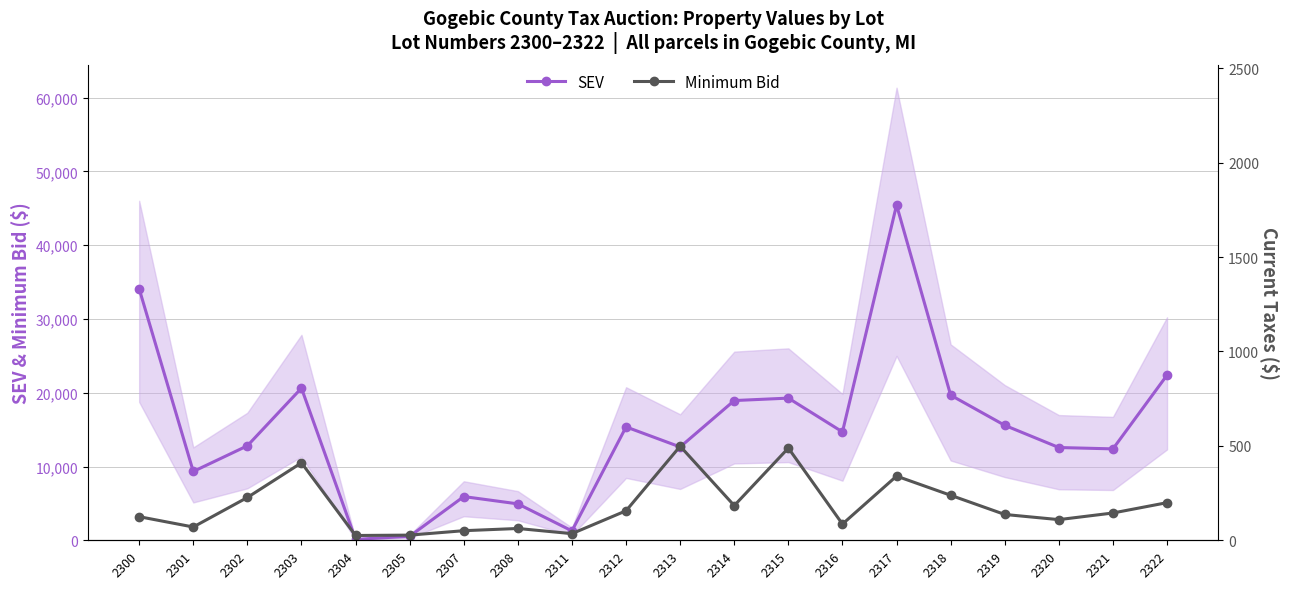

Reading right to left, transcribe all the data shown in this chart.

SEV: 2322=22388	2321=12390	2320=12573	2319=15582	2318=19669	2317=45443	2316=14690	2315=19270	2314=18940	2313=12650	2312=15367	2311=1273	2308=4936	2307=5925	2305=542	2304=129	2303=20625	2302=12807	2301=9326	2300=34088
Minimum Bid: 2322=5100	2321=3700	2320=2800	2319=3500	2318=6100	2317=8700	2316=2200	2315=12500	2314=4700	2313=12750	2312=4000	2311=900	2308=1600	2307=1300	2305=700	2304=650	2303=10500	2302=5800	2301=1800	2300=3200